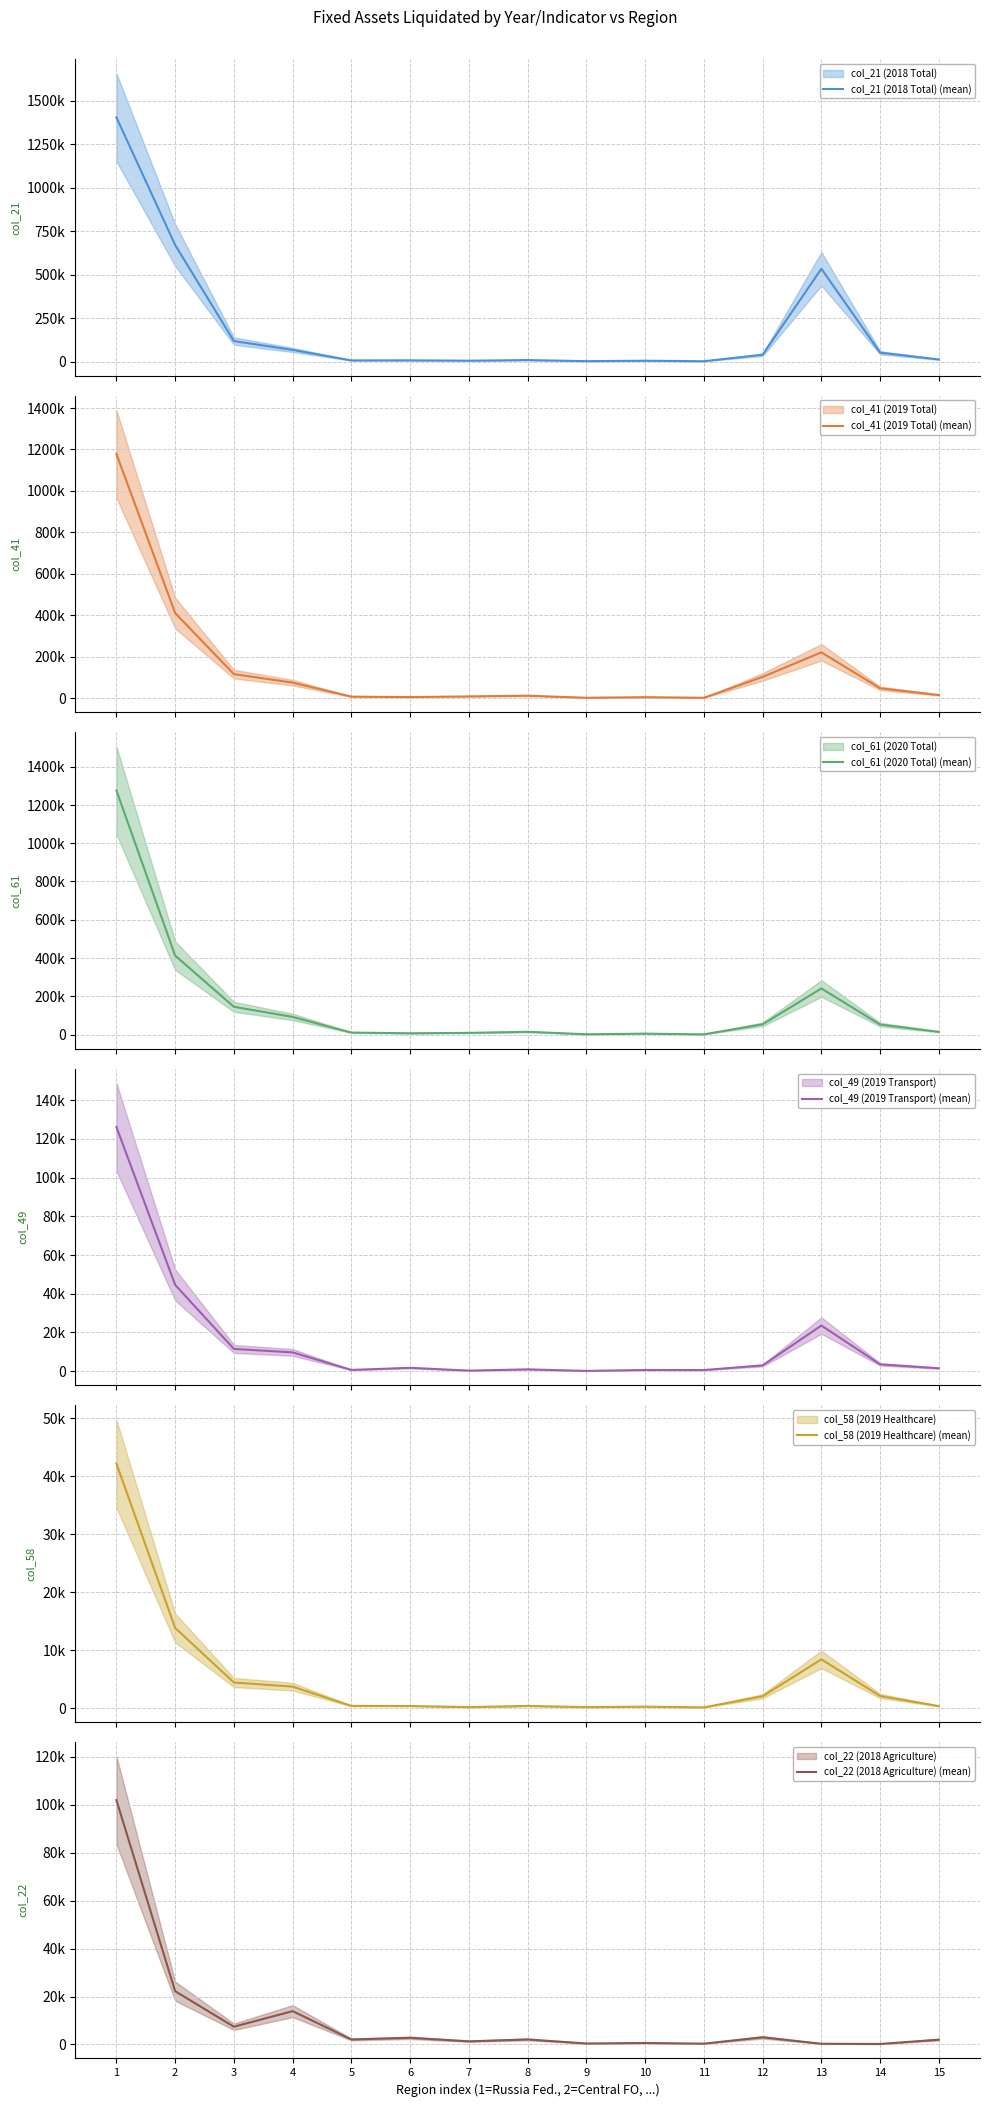

The value of col_58 (2019 Healthcare) (mean) at 6 is 191. True or false?

False